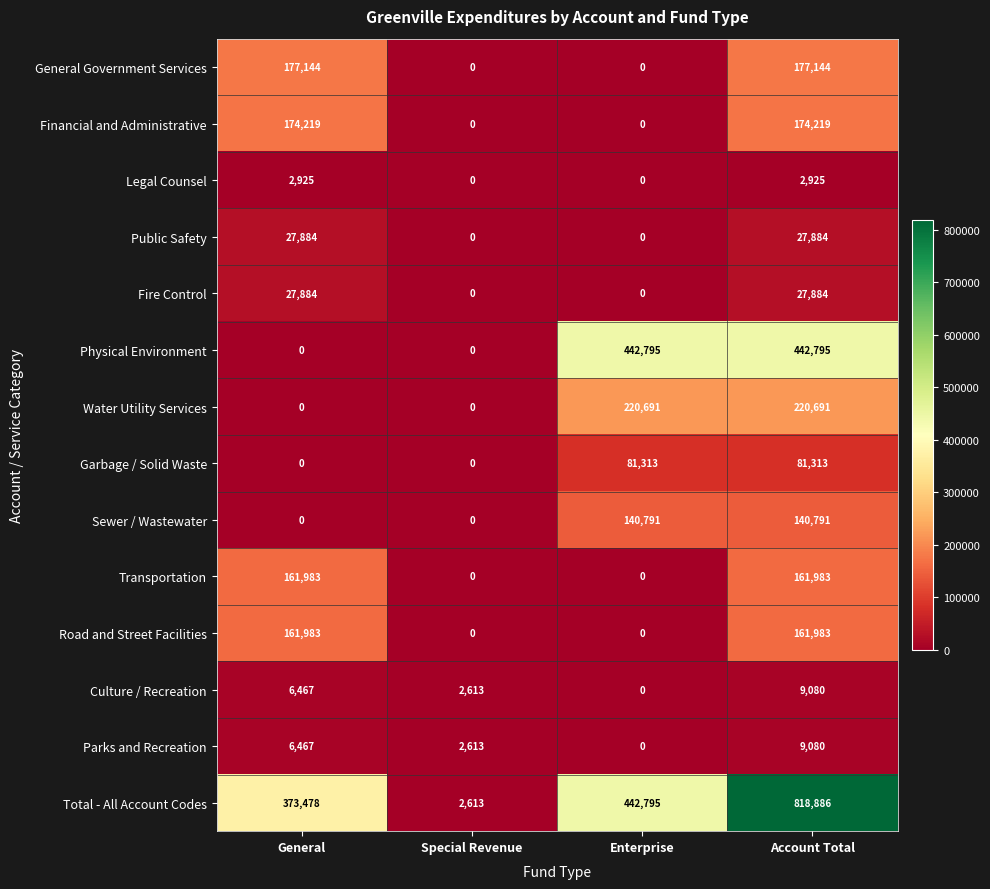

Count the number of data series in this chart.

14